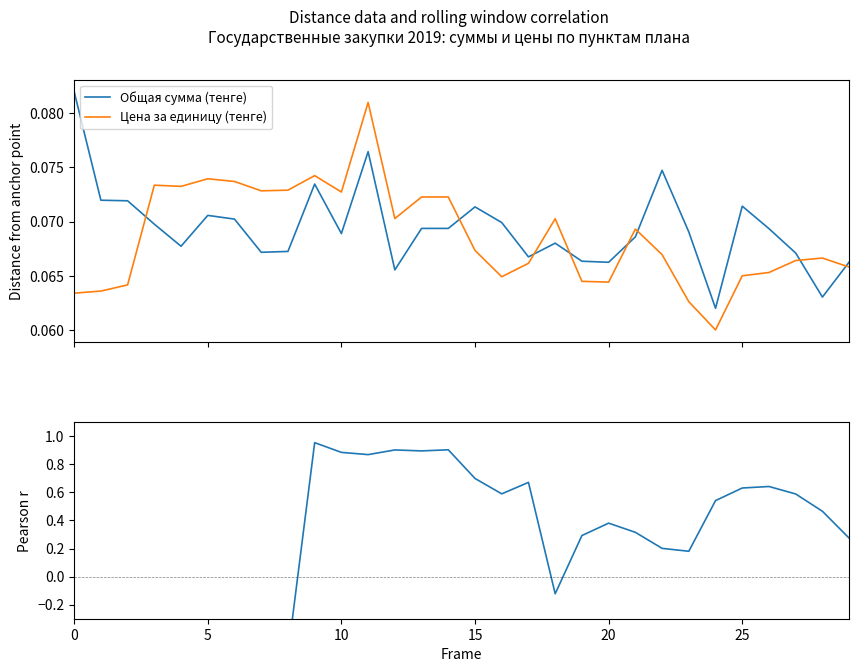

Where is Цена за единицу (тенге) nearest to the value 0?

24